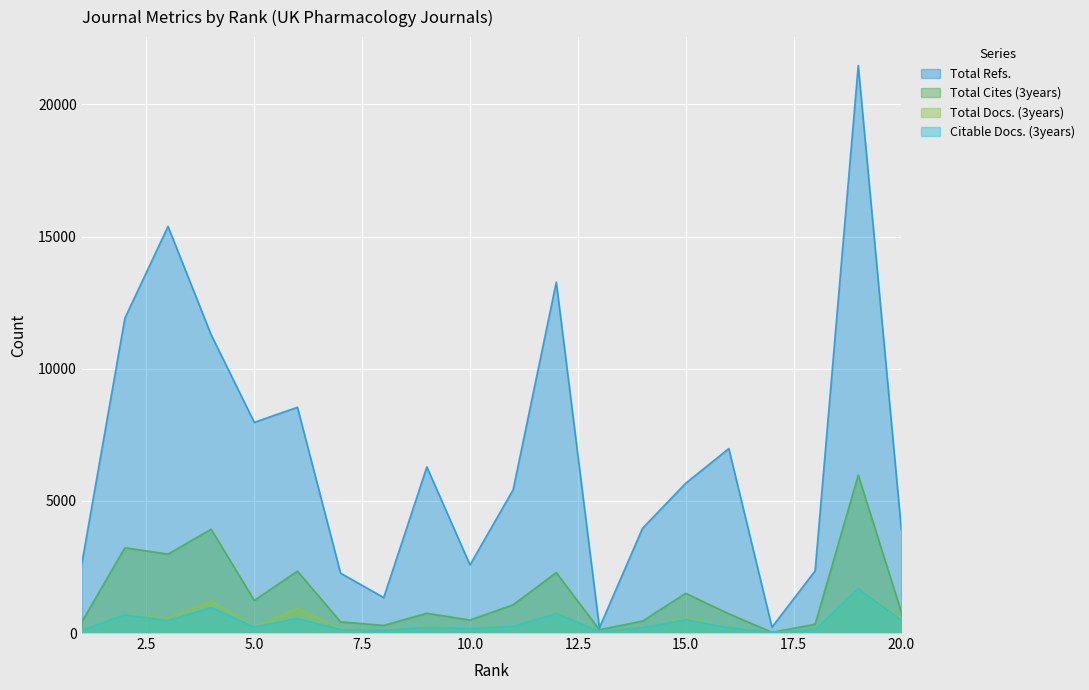

How many lines are shown in the chart?

4